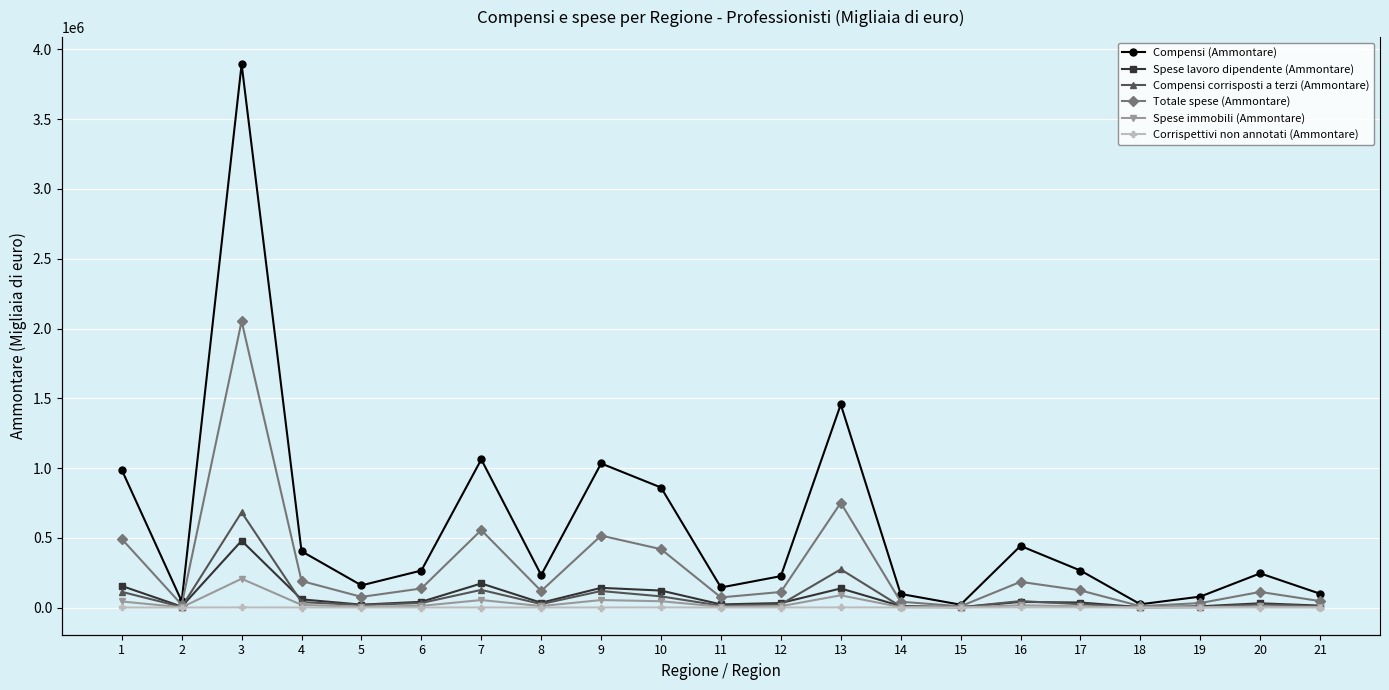

What is the sum of the Corrispettivi non annotati (Ammontare) values at 14 and 10?

837